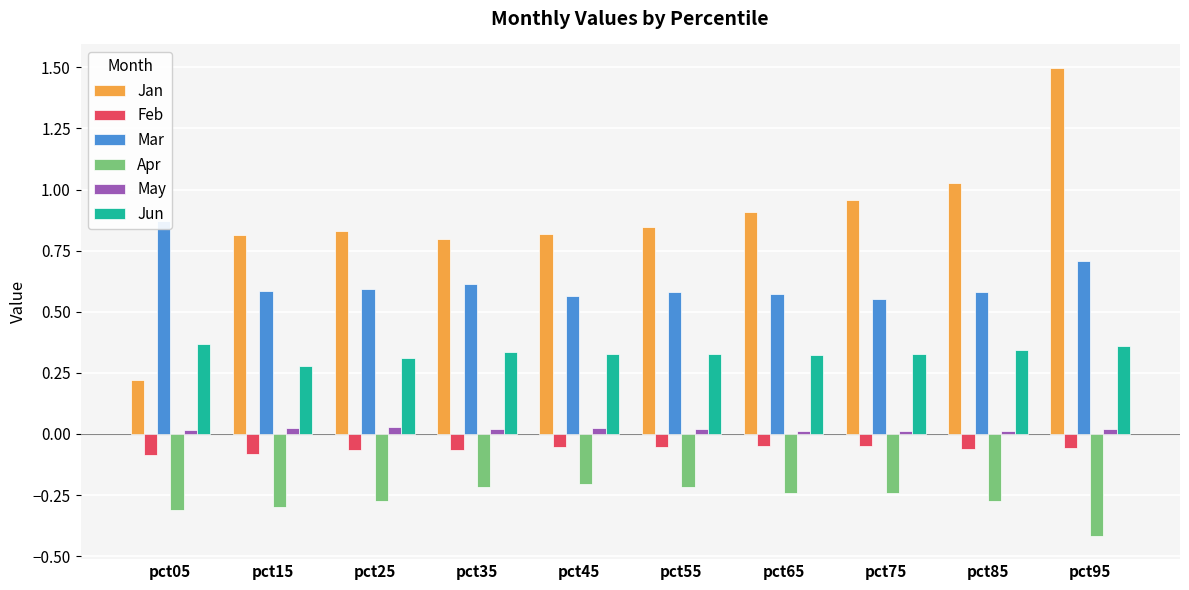

At which label does Jan reach its minimum?

pct05